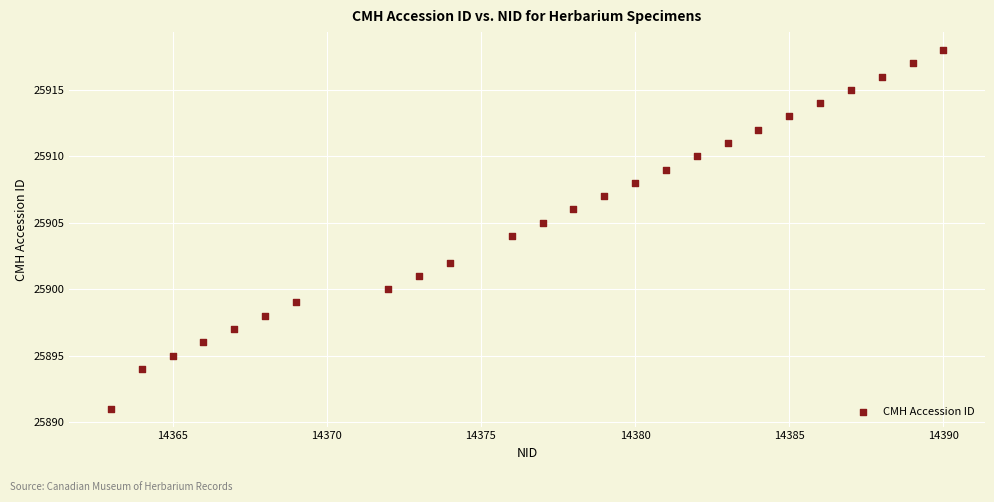

What is the range of X values (max minus min)?

27